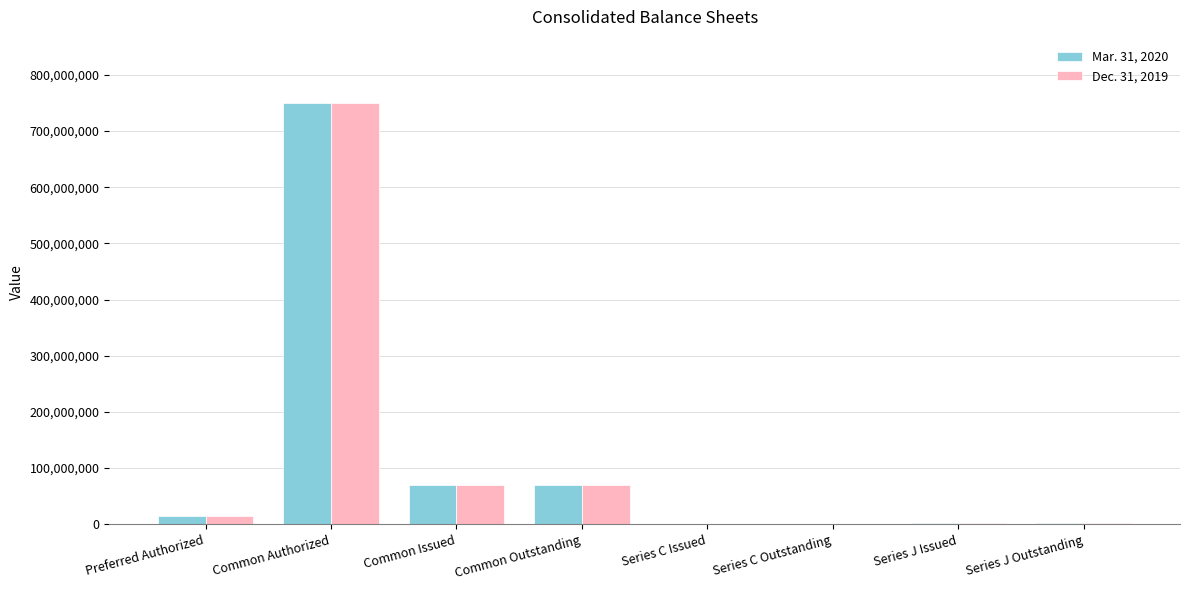

Is it true that Dec. 31, 2019 equals 750000000 at Common Authorized?

True